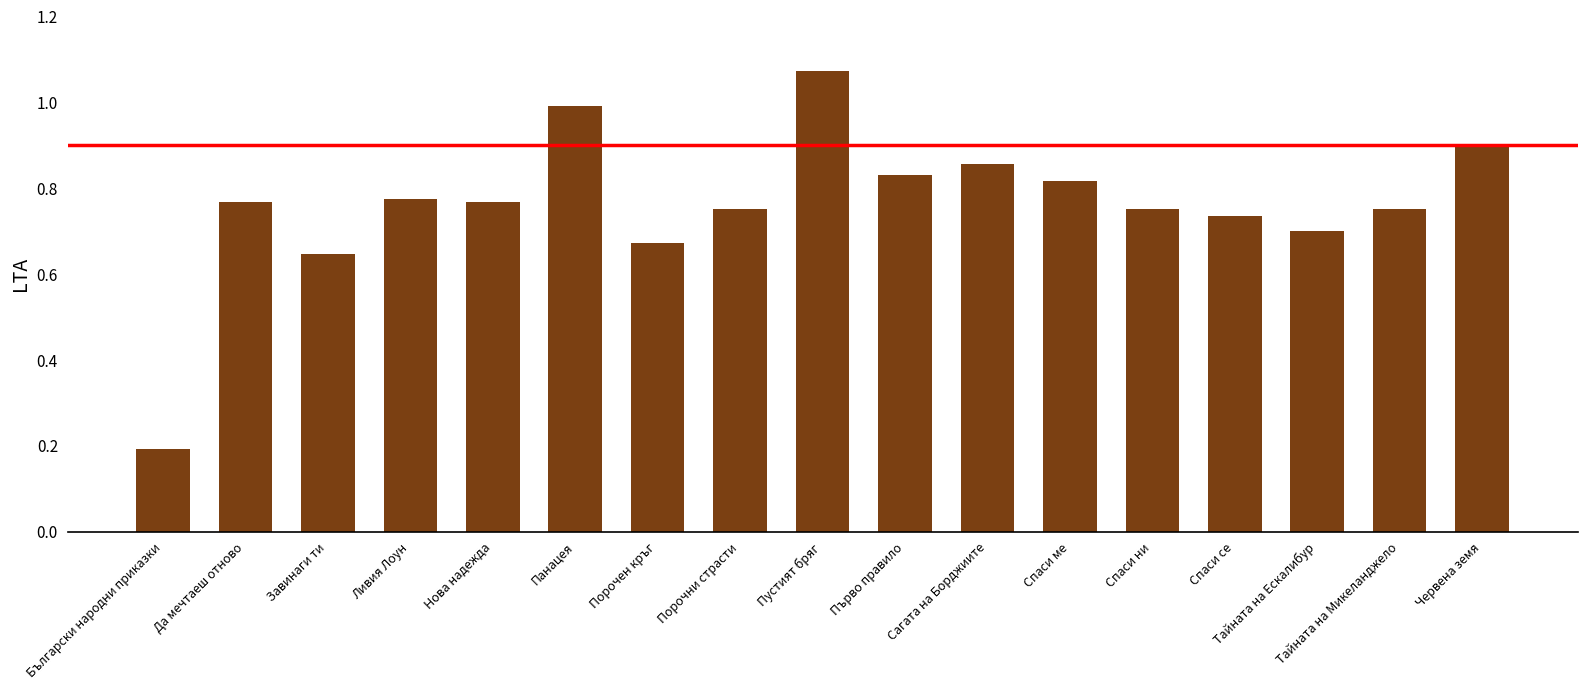

Reading left to right, list all the values displayed in this chart.

Български народни приказки=96	Да мечтаеш отново=384	Завинаги ти=324	Ливия Лоун=388	Нова надежда=384	Панацея=496	Порочен кръг=336	Порочни страсти=376	Пустият бряг=536	Първо правило=416	Сагата на Борджиите=428	Спаси ме=408	Спаси ни=376	Спаси се=368	Тайната на Ескалибур=350	Тайната на Микеланджело=376	Червена земя=448